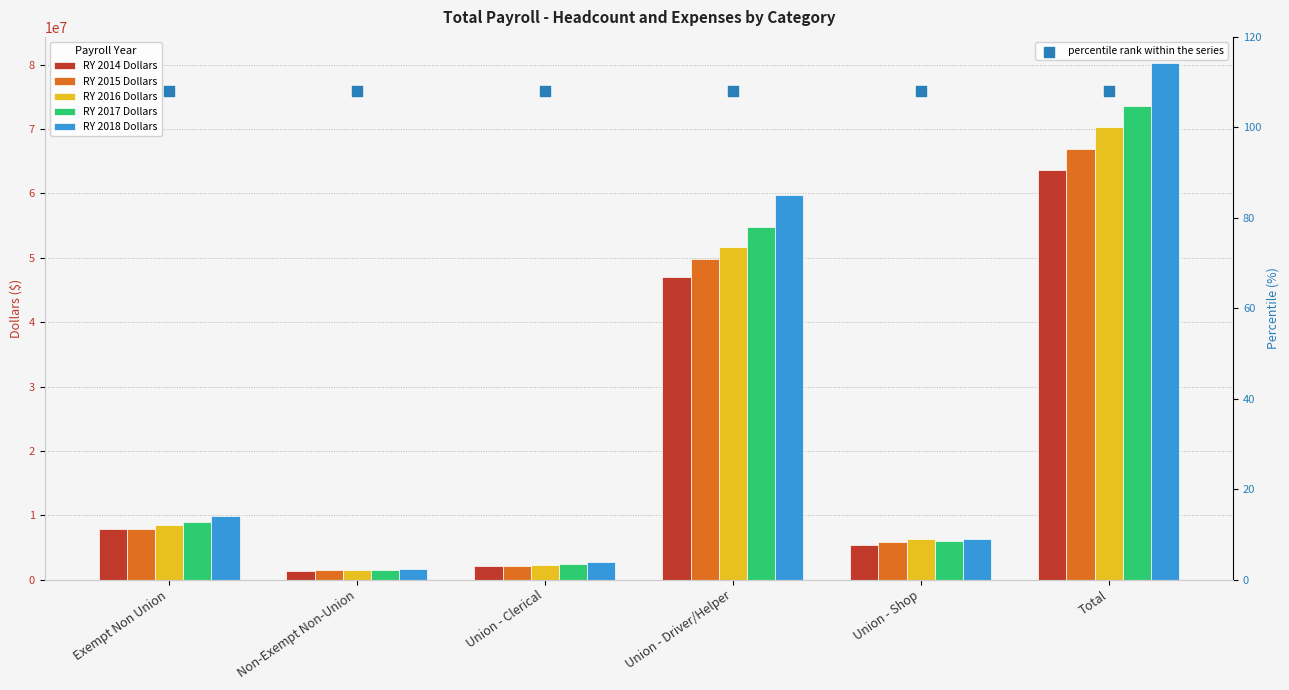

Which series contains the lowest Y value?

percentile rank within the series